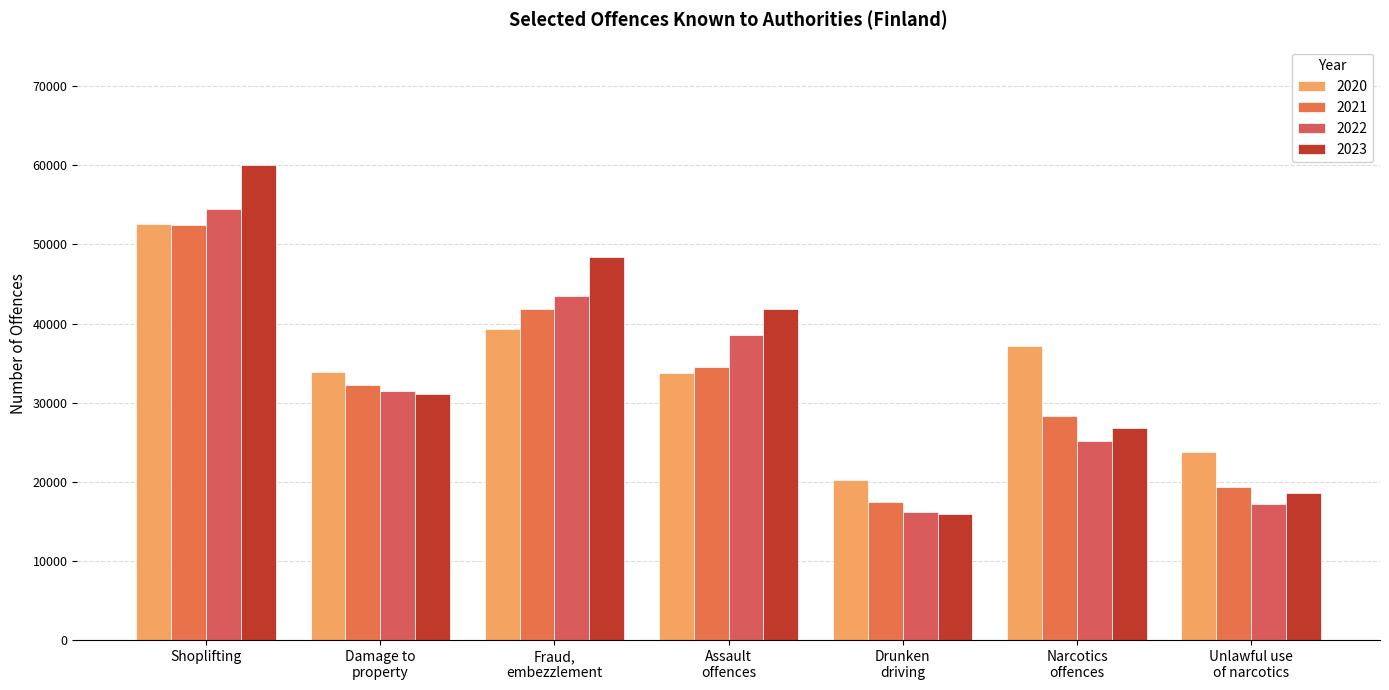

How many bars are there in total?

28